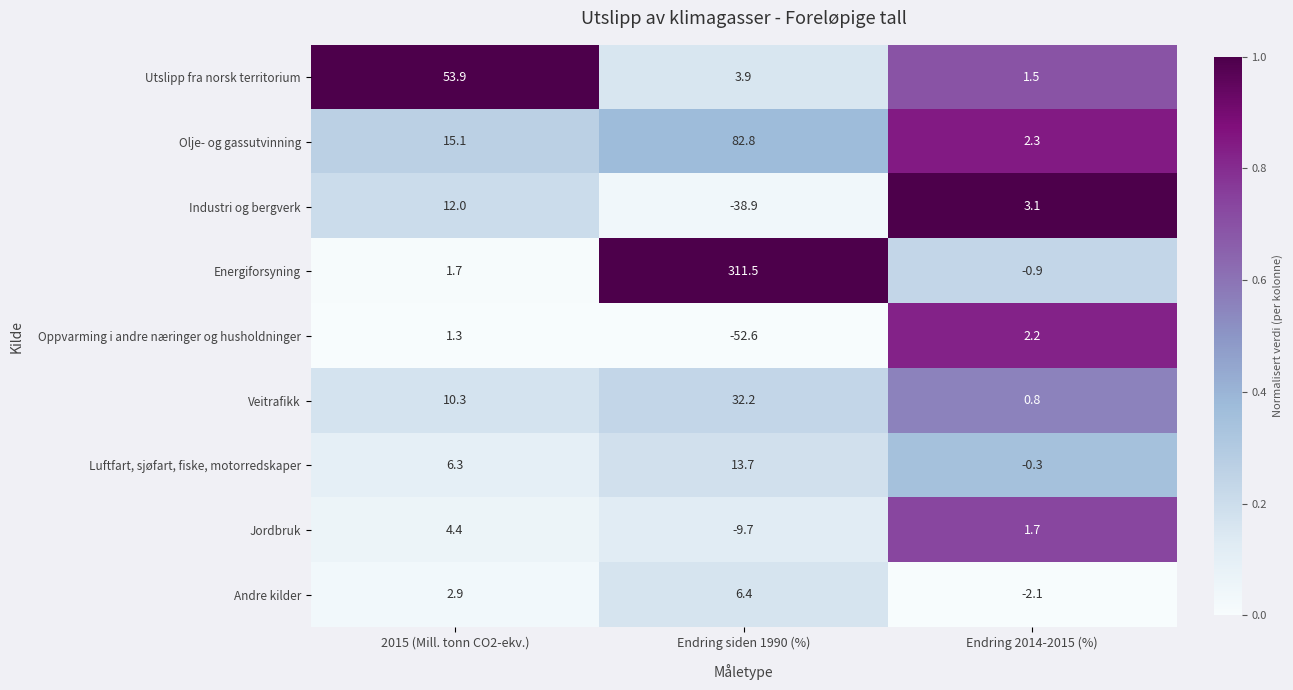

Rank the series at 2015 (Mill. tonn CO2-ekv.) from highest to lowest value.

Utslipp fra norsk territorium, Olje- og gassutvinning, Industri og bergverk, Veitrafikk, Luftfart, sjøfart, fiske, motorredskaper, Jordbruk, Andre kilder, Energiforsyning, Oppvarming i andre næringer og husholdninger